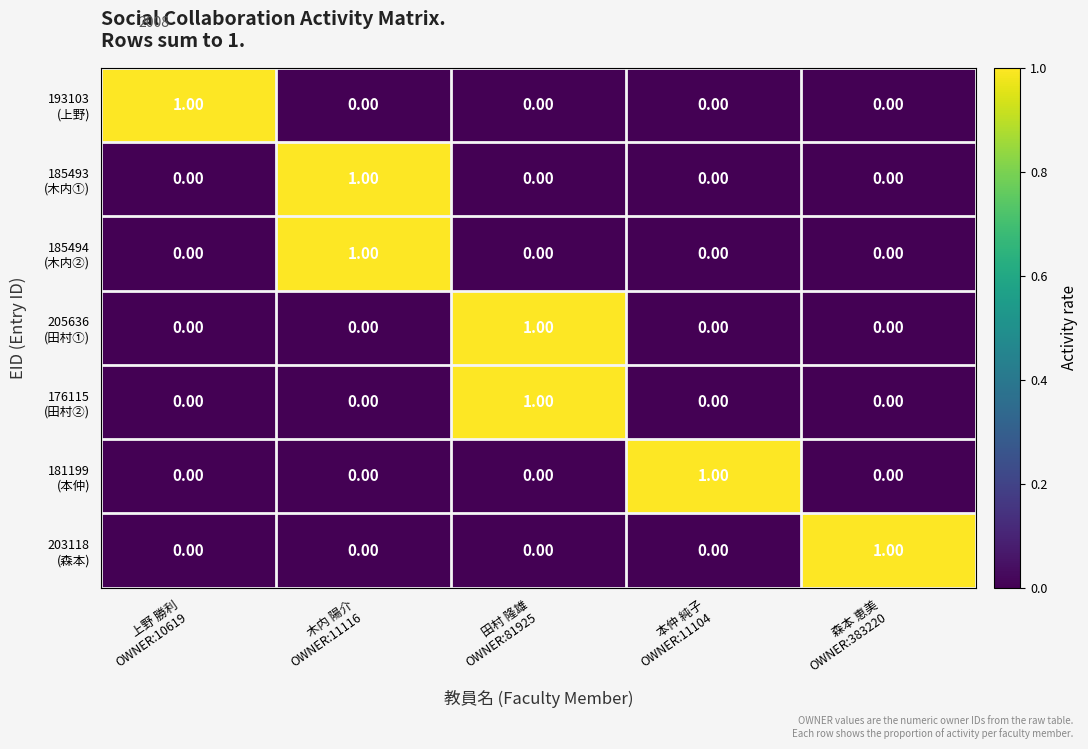

At how many categories does at least one series exceed 0?

5